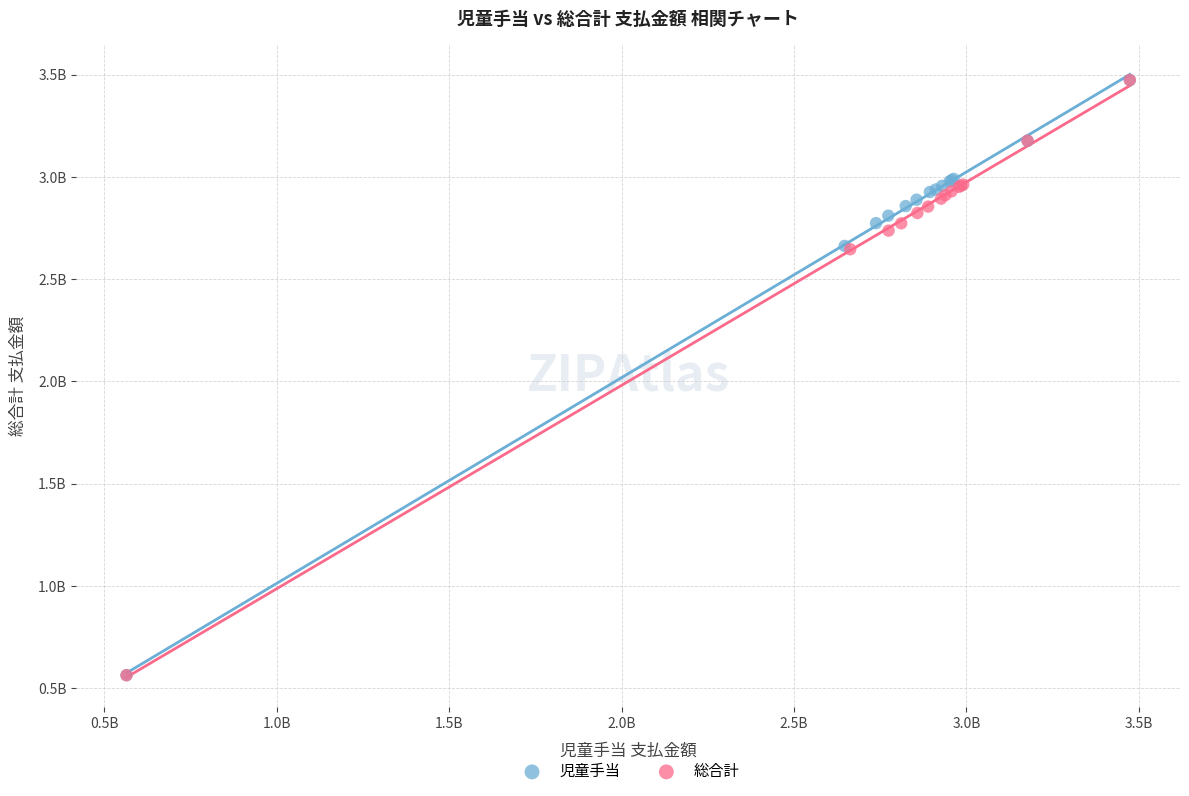

What are all the series names shown in the legend?

児童手当, 総合計